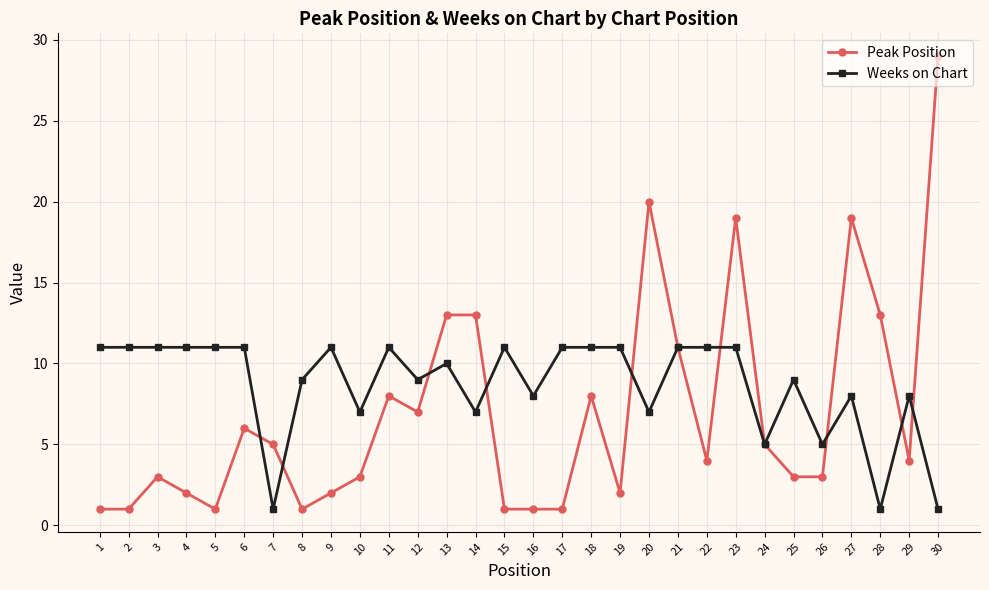

Which series changed the most between 17 and 18?

Peak Position